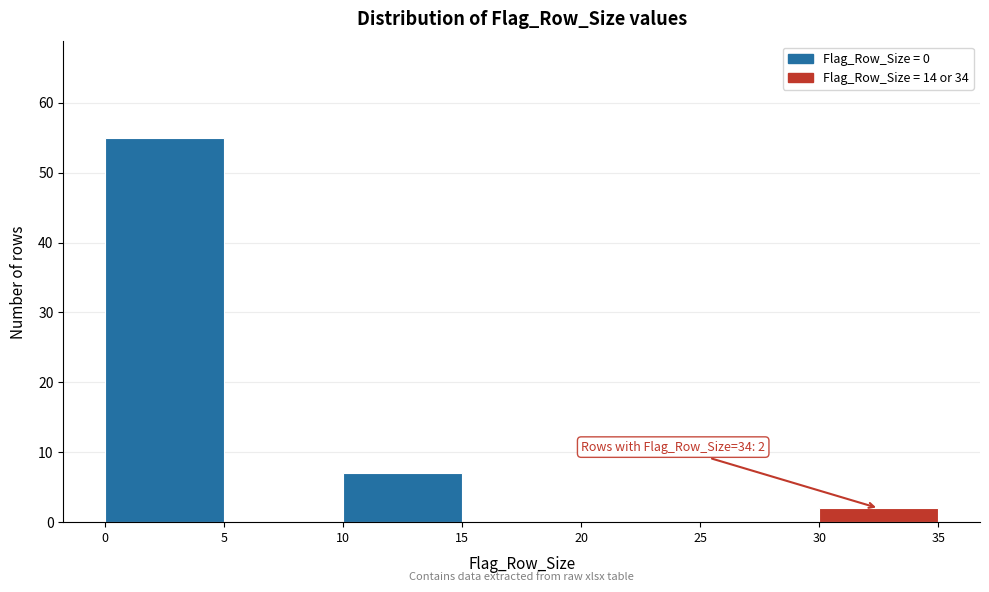

Which range on the x-axis has the tallest bar?

0 to 5